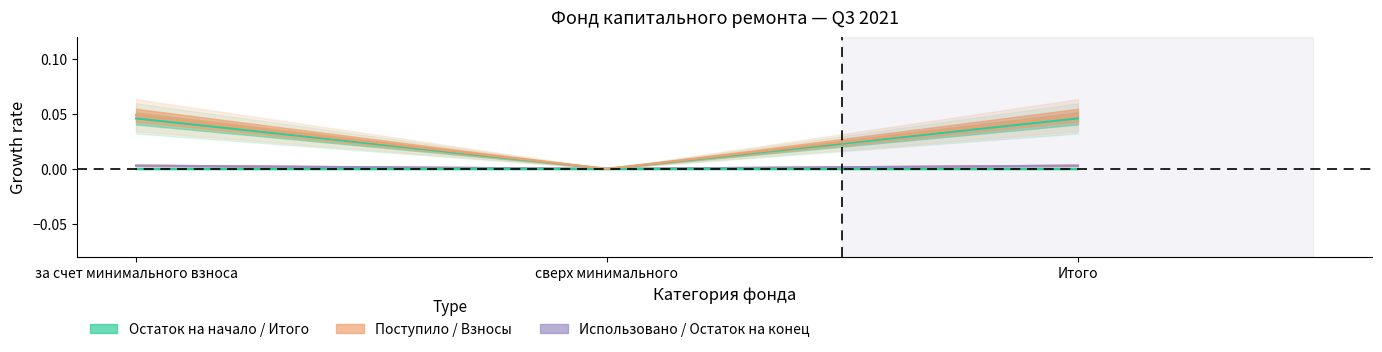

Count the Поступило всего values in the range 0 to 1.

3